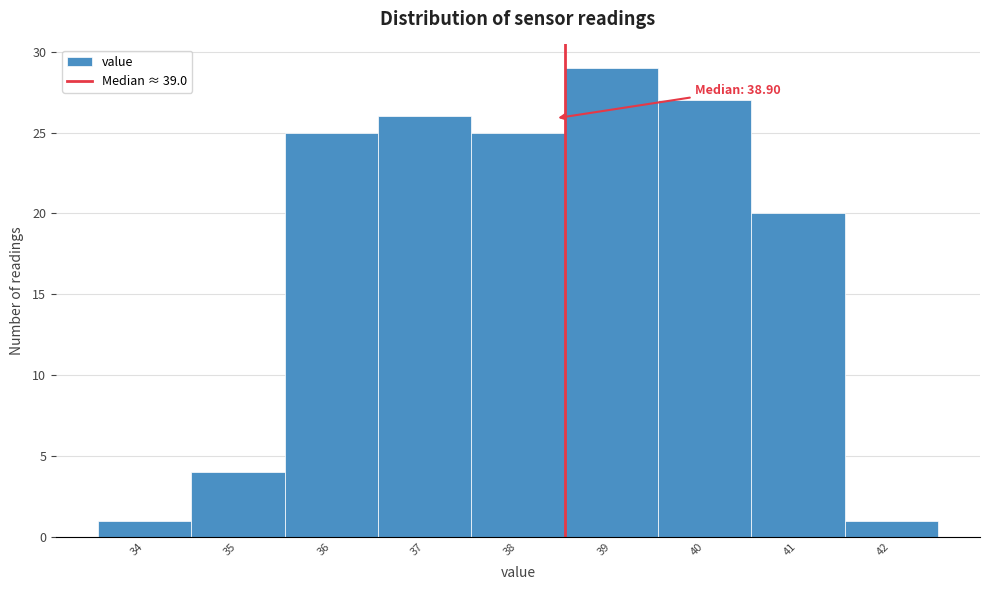

Reading left to right, list all the values displayed in this chart.

34=1	35=4	36=25	37=26	38=25	39=29	40=27	41=20	42=1